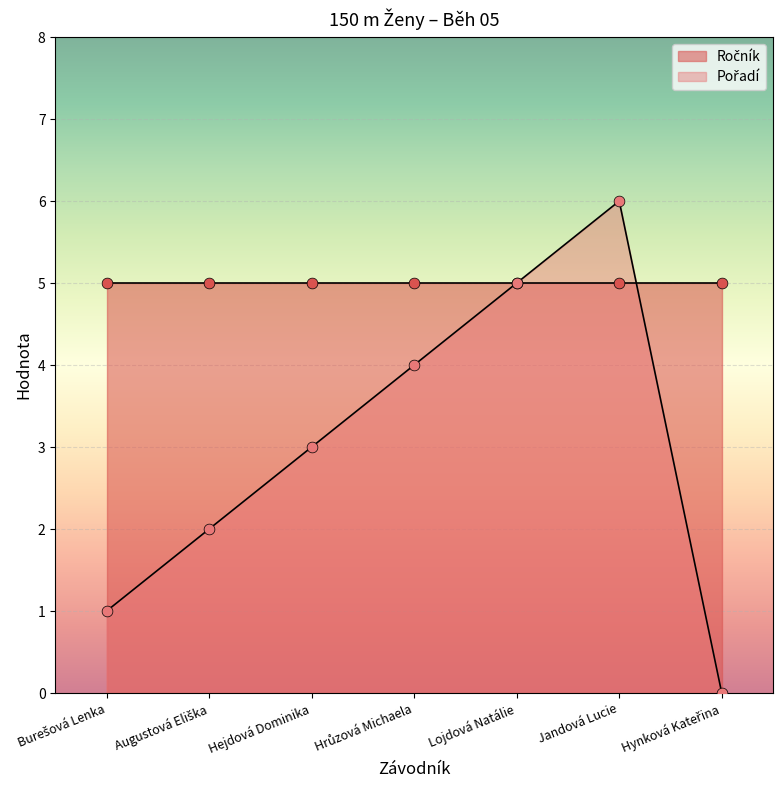

What is the change in value from Hrůzová Michaela to Hynková Kateřina?

-4